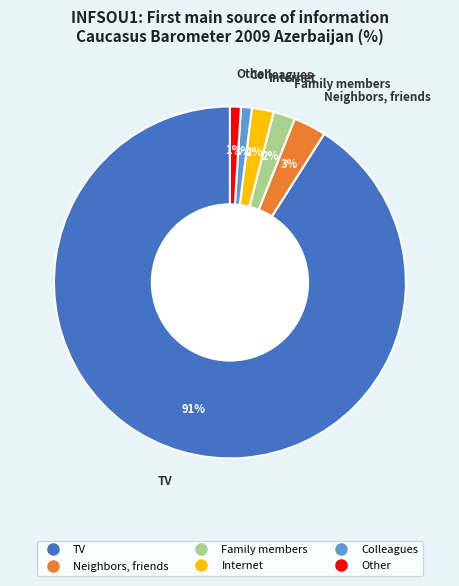

To the nearest percent, what is the difference between the largest and smallest slice percentages?

90%